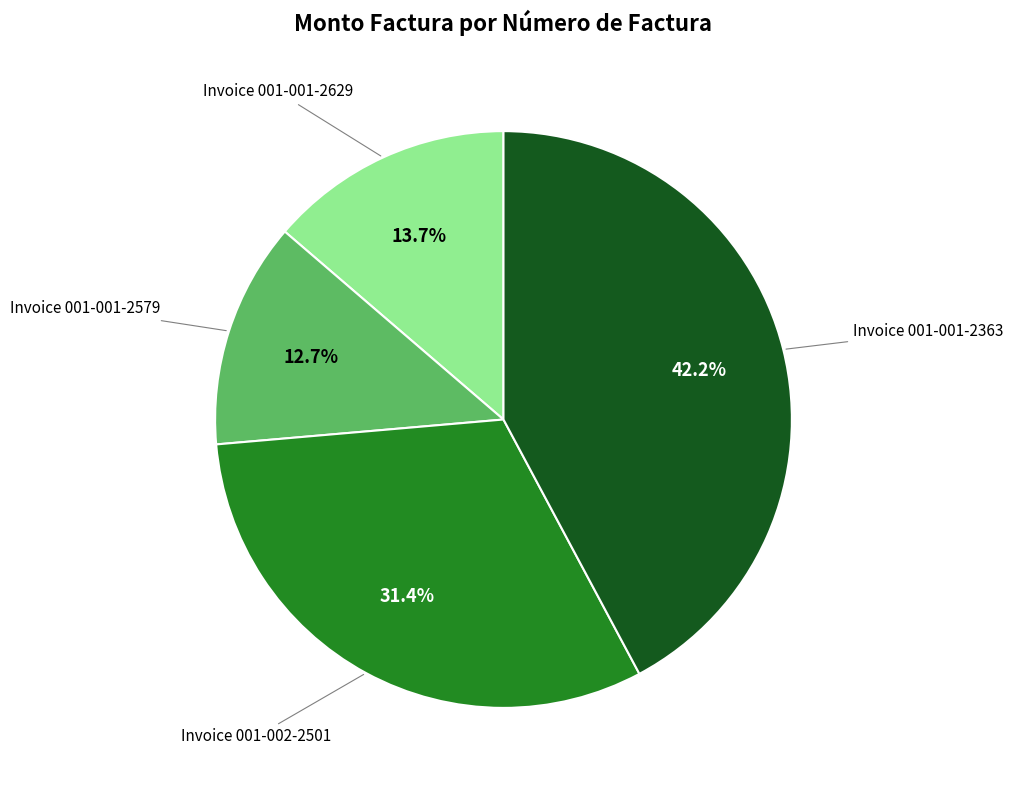

Does any single category account for the majority?

No